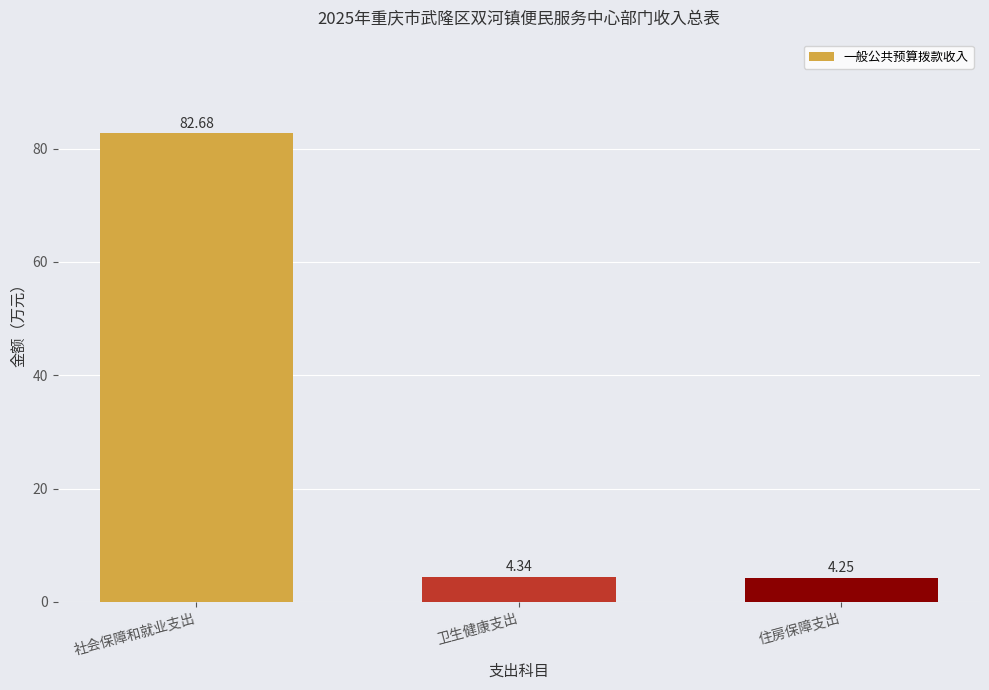

Which category has the lowest value across all series?

住房保障支出